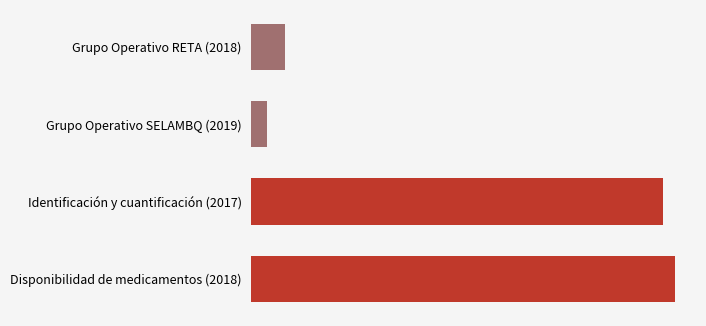

Rank the categories by value from highest to lowest.

Disponibilidad de medicamentos (2018), Identificación y cuantificación (2017), Grupo Operativo RETA (2018), Grupo Operativo SELAMBQ (2019)